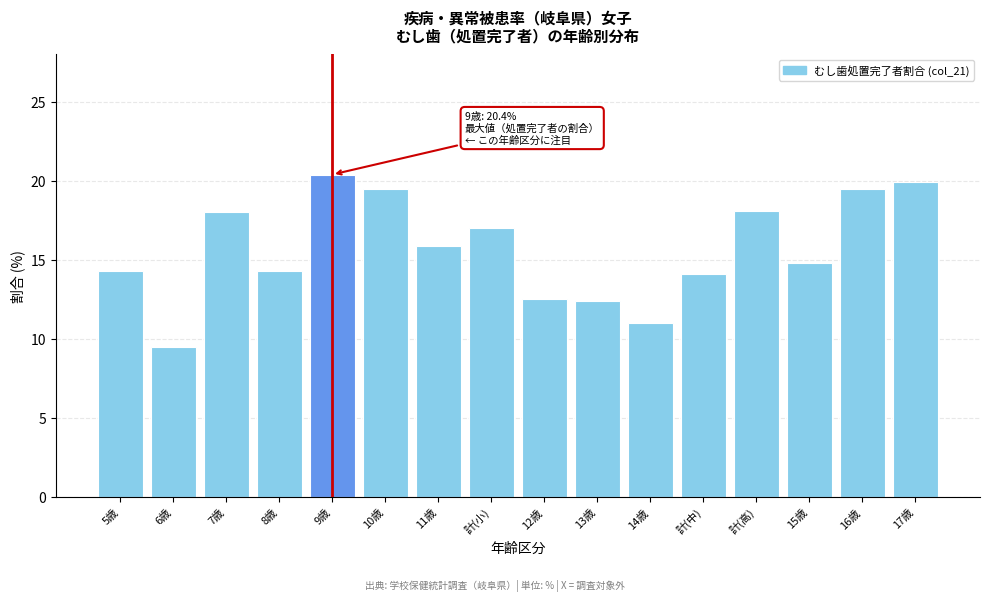

Read the value at 計(高).

18.1